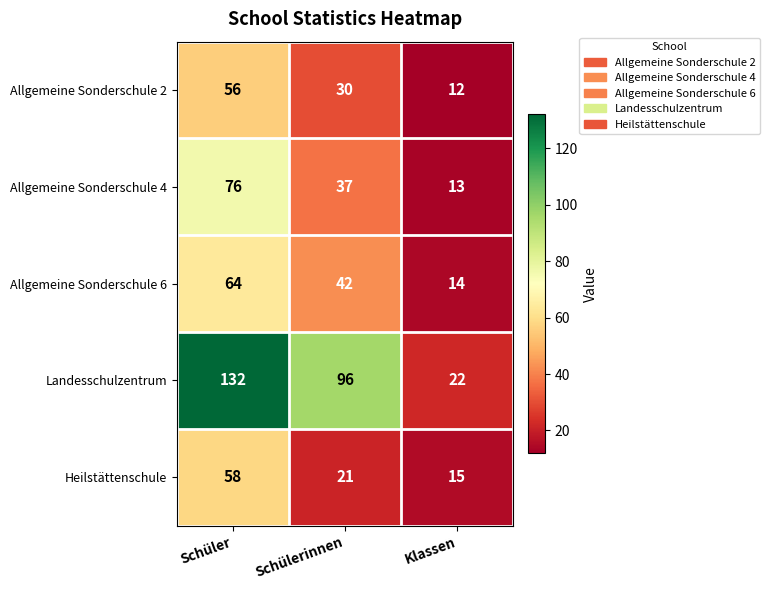

What is the difference between the Allgemeine Sonderschule 6 values at Klassen and Schüler?

50